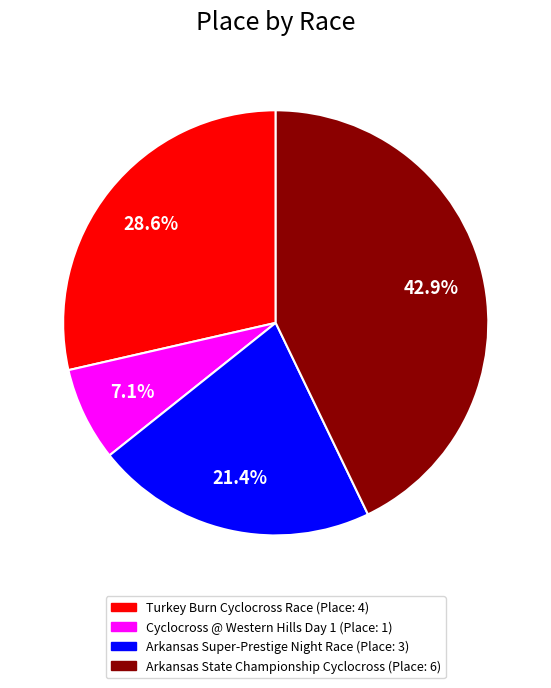

Which category has the biggest portion of the pie?

Arkansas State Championship Cyclocross